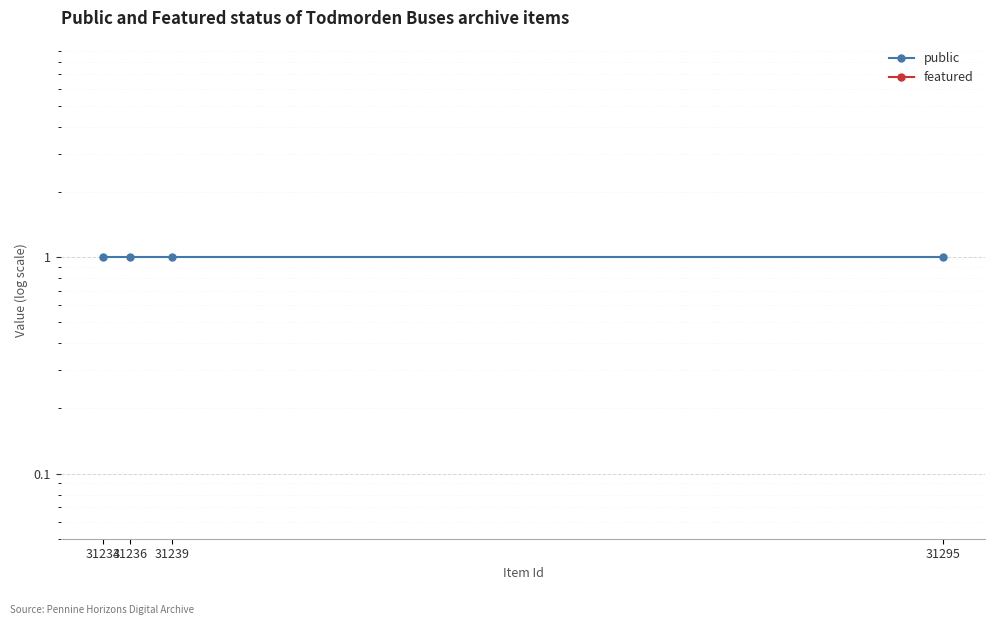

At which label does public reach its minimum?

31234